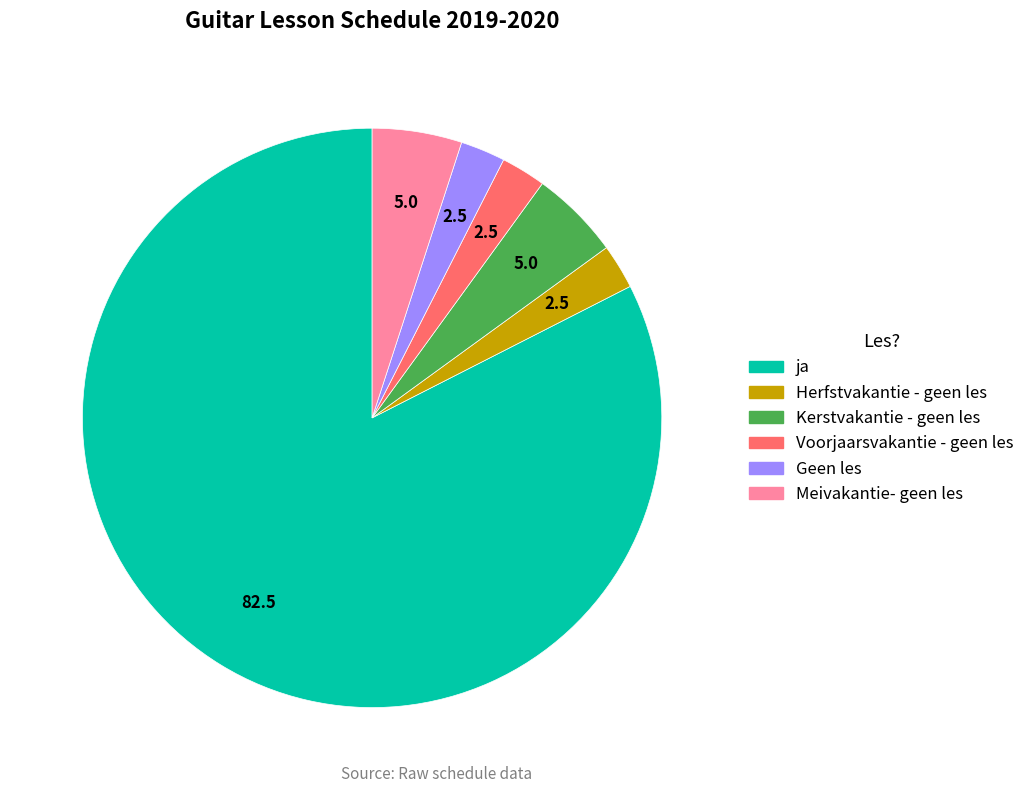

Is it true that ja is 90% of the pie?

False